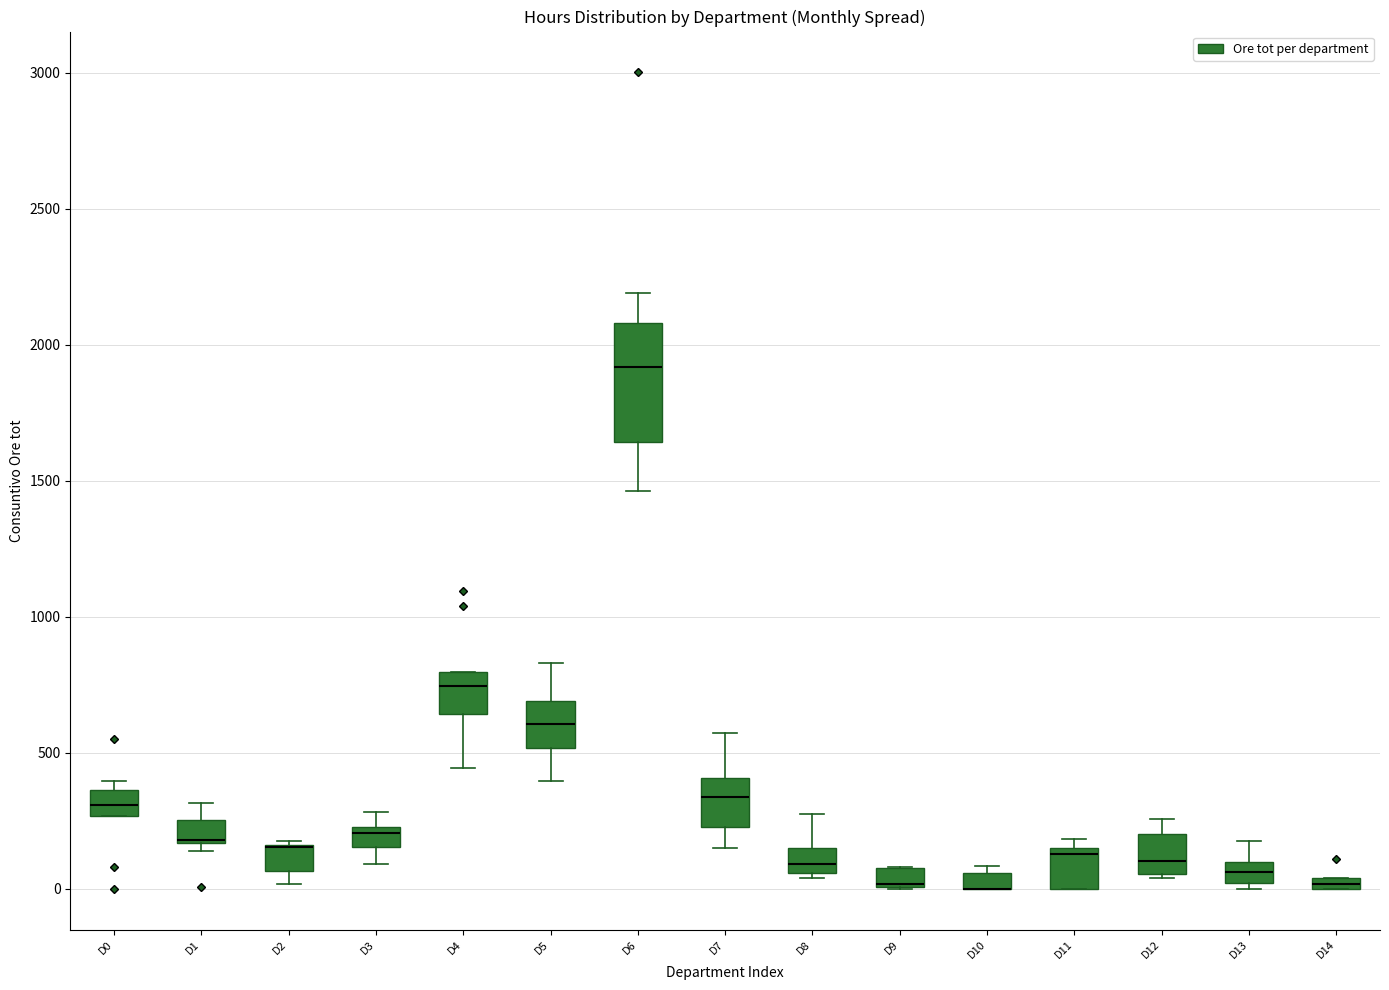

Comparing the boxes themselves (not the whiskers), which one is the tallest?

D6